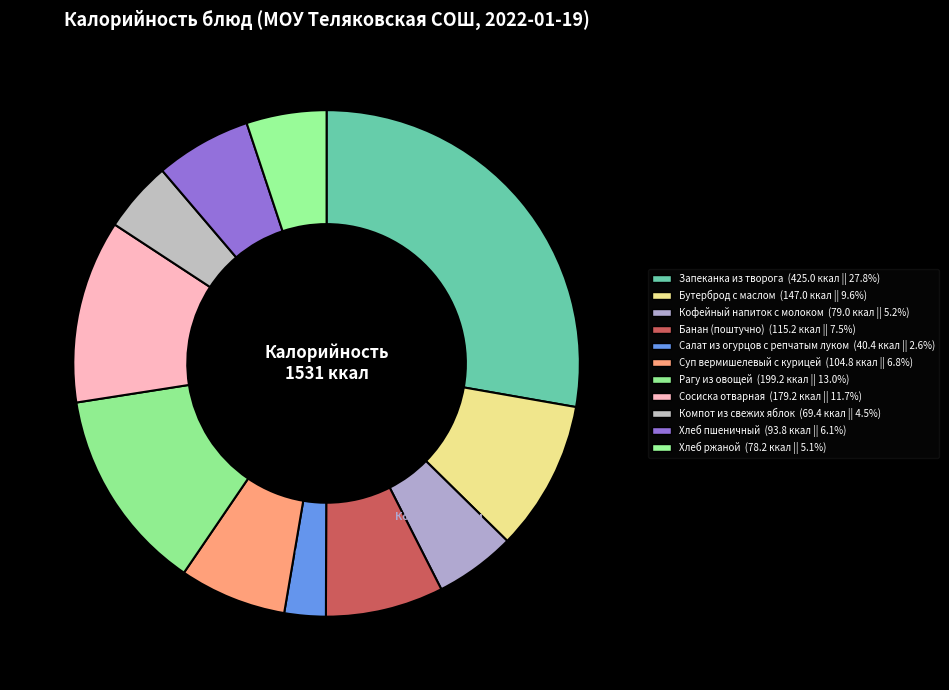

To the nearest percent, what is the difference between the Рагу из овощей and Бутерброд с маслом slice percentages?

3%